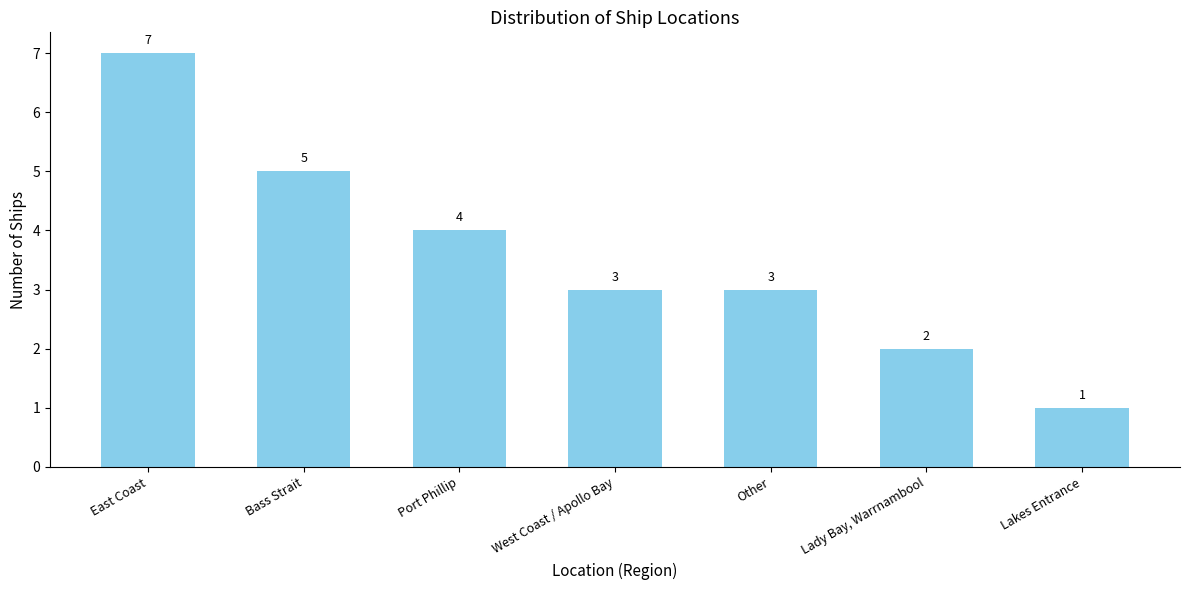

What is the average value?

4